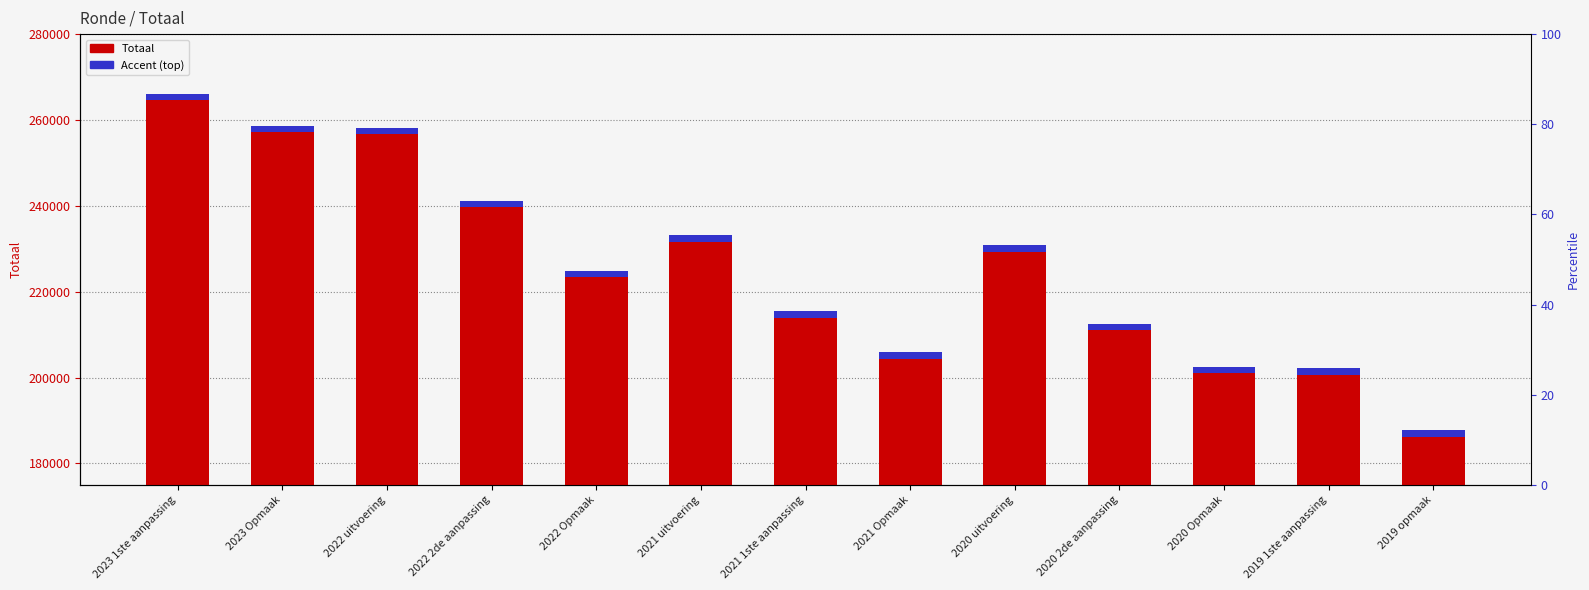

What is the maximum value shown in the chart?

266100